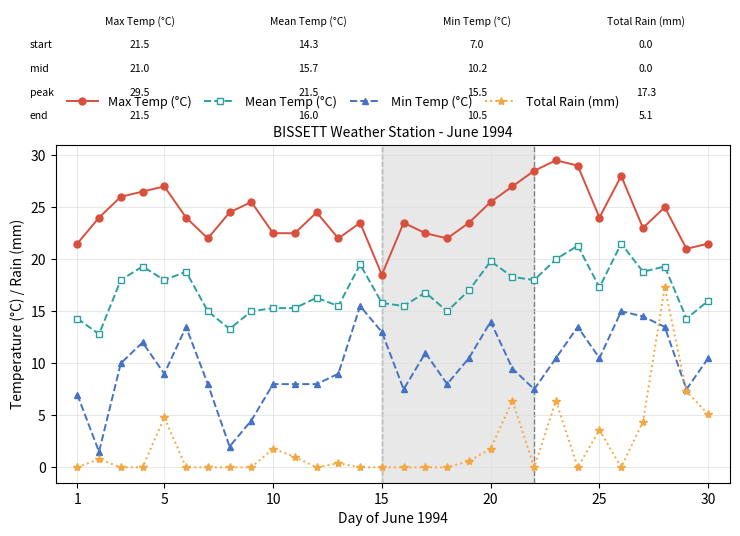

Does the chart have visible grid lines?

Yes